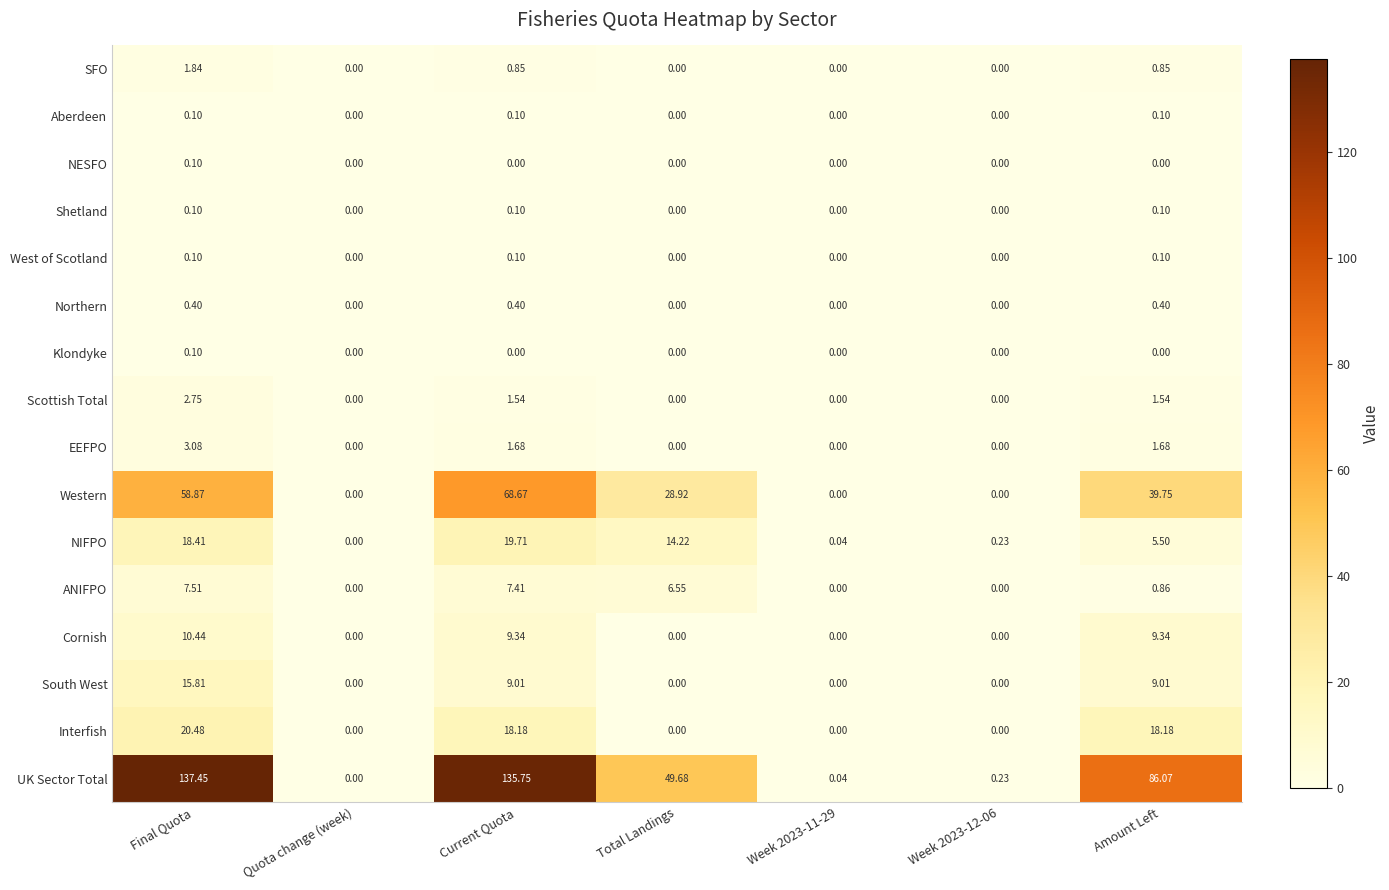

Which category has the highest value in the Western series?

Current Quota